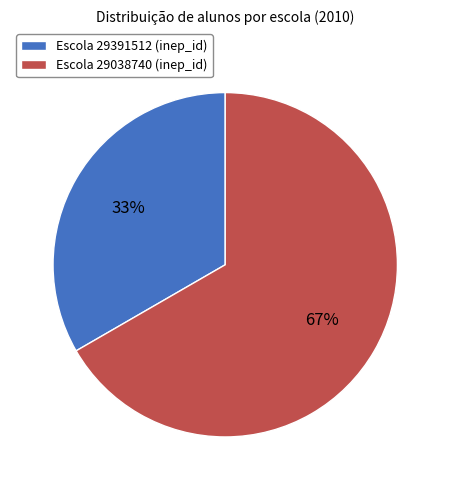

Which category accounts for the majority?

Escola 29038740 (inep_id)